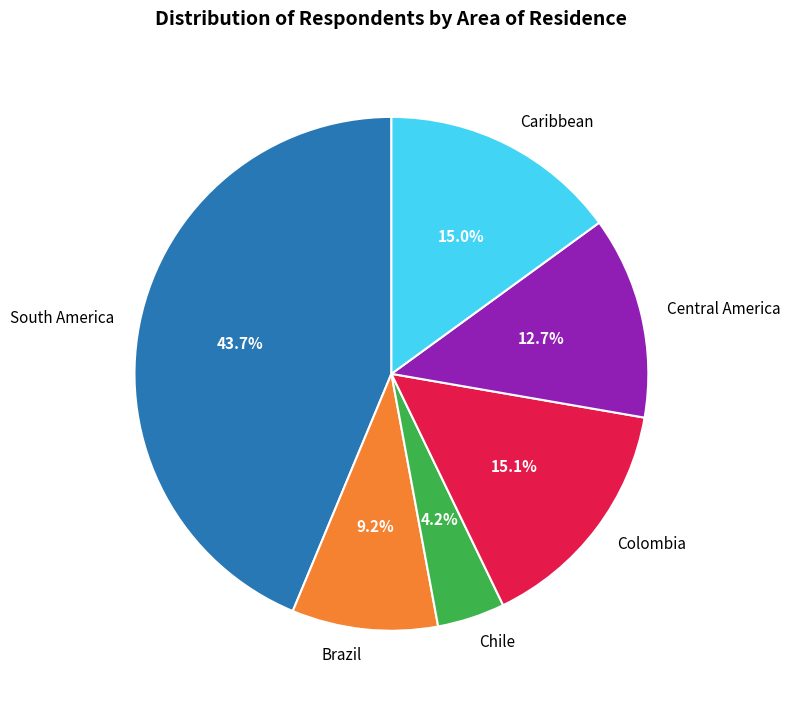

How many segments does this pie chart have?

6